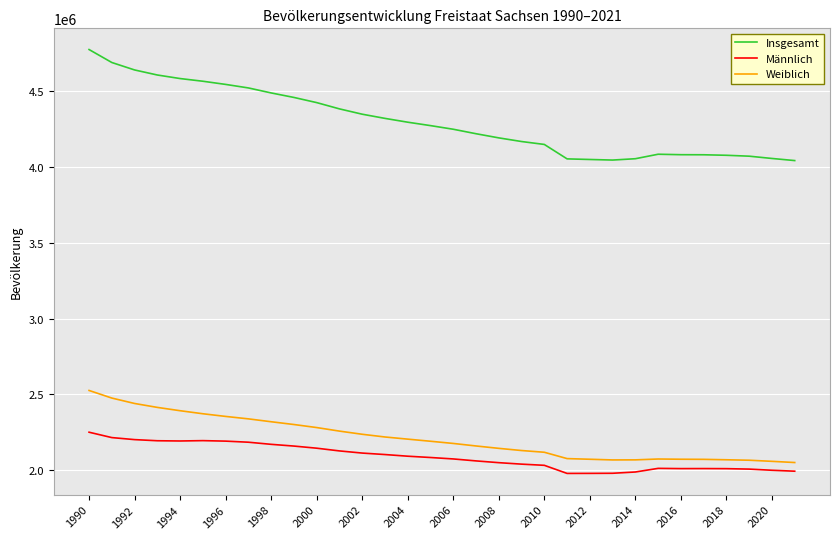

What is the maximum value shown in the chart?

4775914